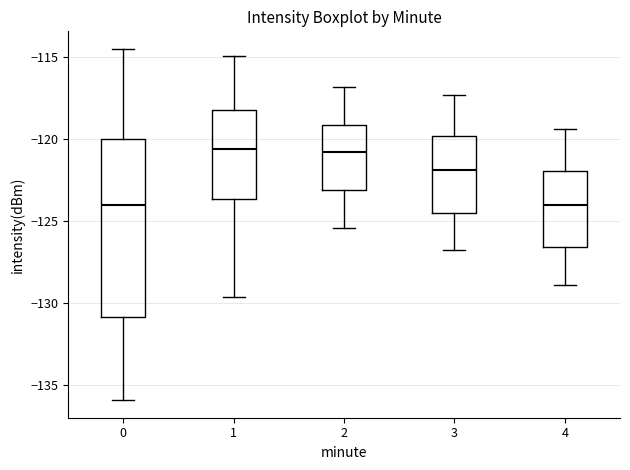

Reading left to right, read every box against the y-axis: the position of its median line, the range the box covers, and the ends of its whiskers. The values are not printed on the chart, so give them approximately, as read against the axis.

0: median -124.0, box -131.0 to -120.0, whiskers -136.0 to -114.5
1: median -120.5, box -123.5 to -118.0, whiskers -129.5 to -115.0
2: median -120.5, box -123.0 to -119.0, whiskers -125.5 to -117.0
3: median -122.0, box -124.5 to -120.0, whiskers -127.0 to -117.5
4: median -124.0, box -126.5 to -122.0, whiskers -129.0 to -119.5